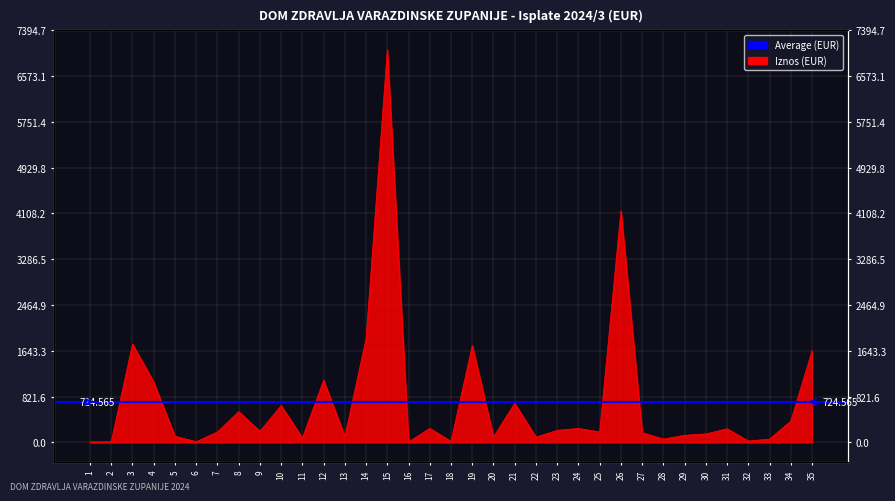

Is it true that the value at 7 is 52.5?

False